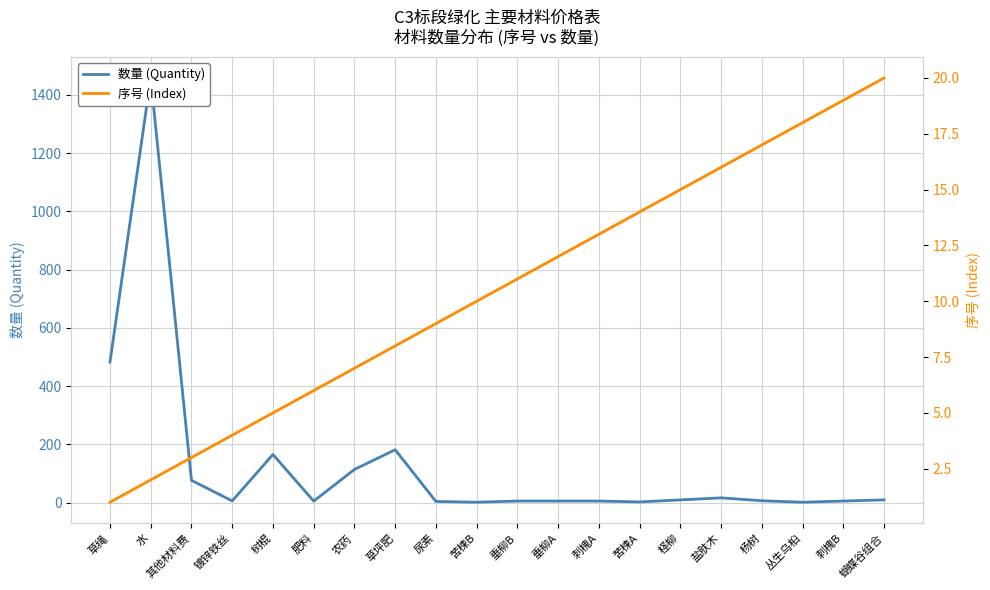

What is the label of the 14th point from the right?

农药